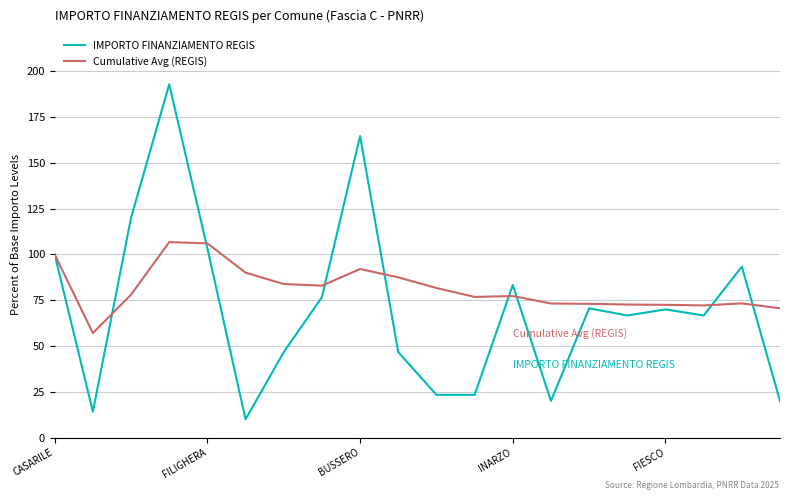

What is the maximum value shown in the chart?

192.9